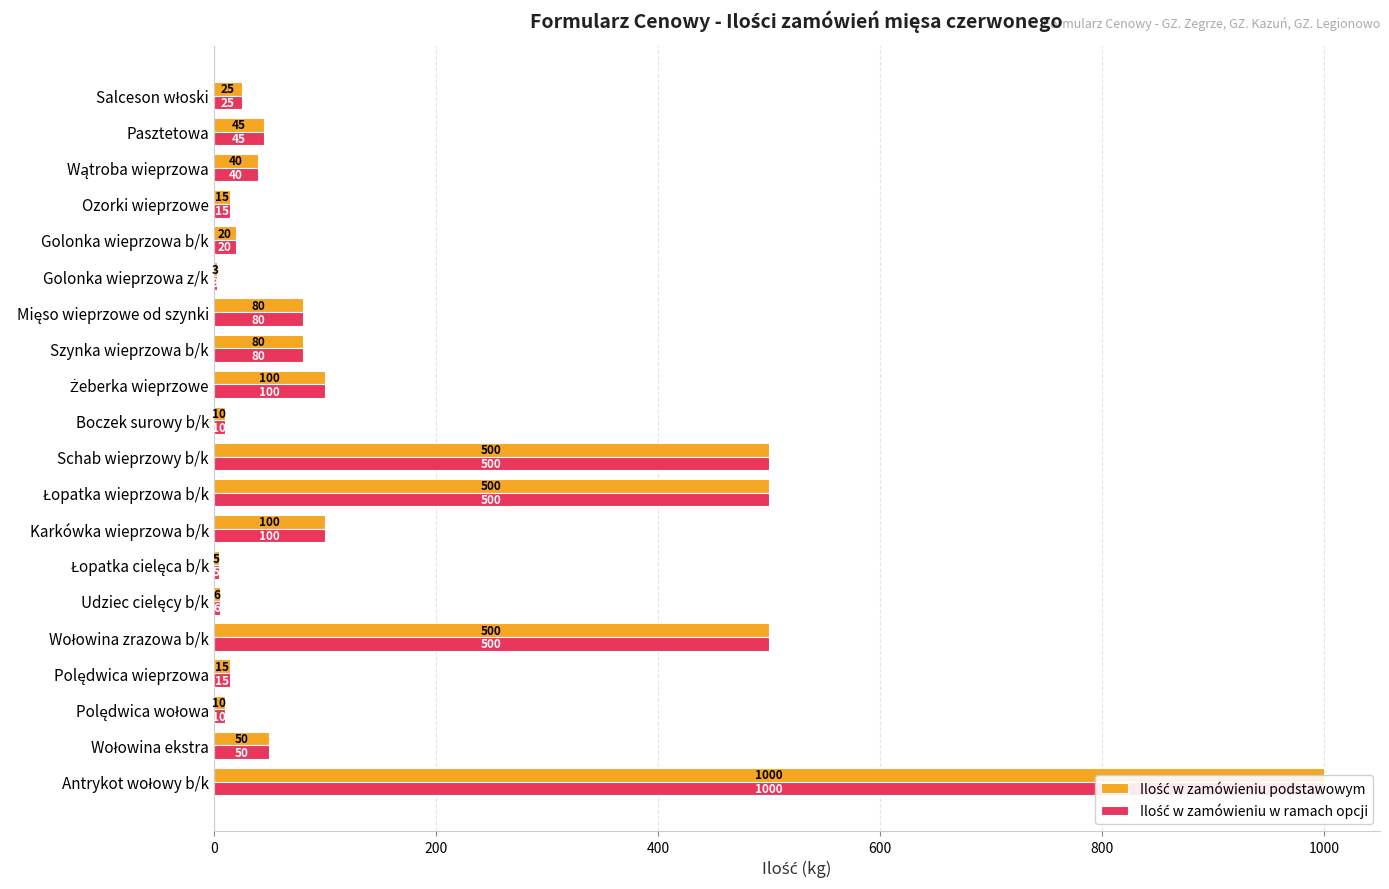

The value of Ilość w zamówieniu w ramach opcji at Udziec cielęcy b/k is 8. True or false?

False